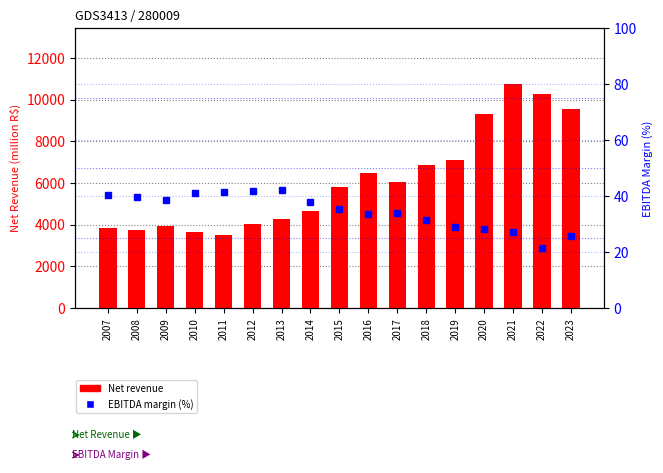

Rank the series by their average value, from highest to lowest.

Net revenue, Normalized EBITDA margin (%)